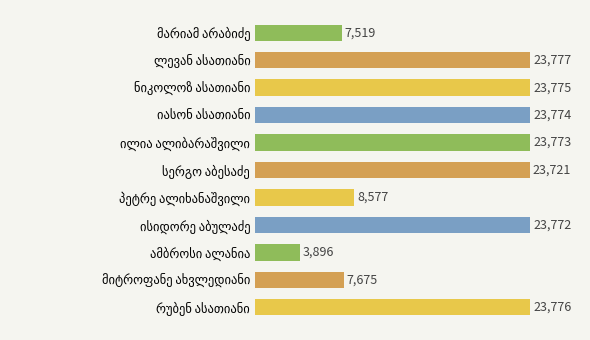

Does the chart contain stacked bars?

No